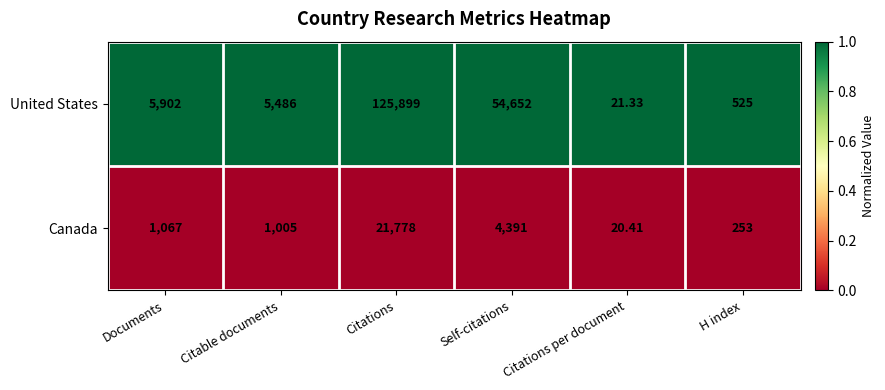

Is the value of Canada at H index greater than the value of United States at H index?

No